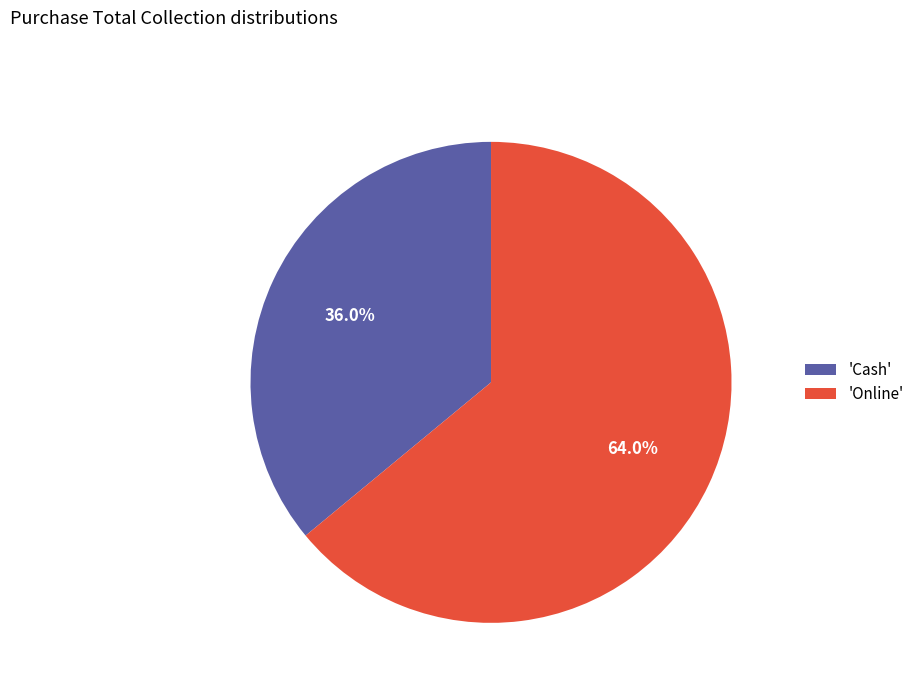

To the nearest percent, what is the difference between the largest and smallest slice percentages?

28%